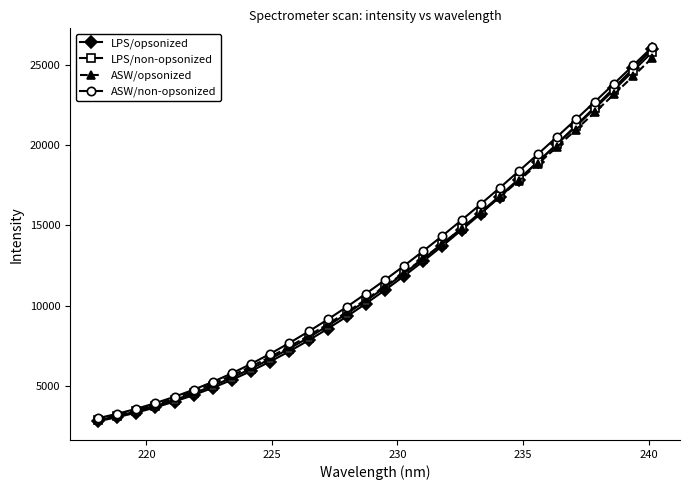

Does the chart have visible grid lines?

No